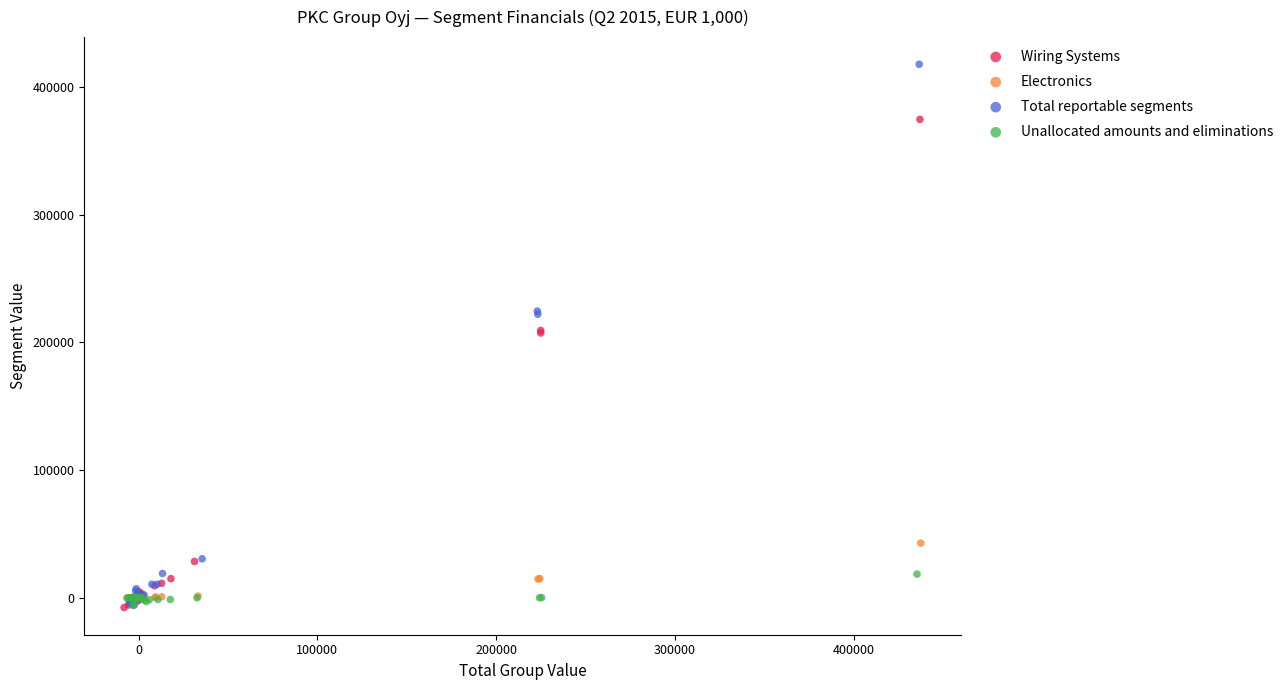

Which series has the widest spread of Y values?

Total reportable segments